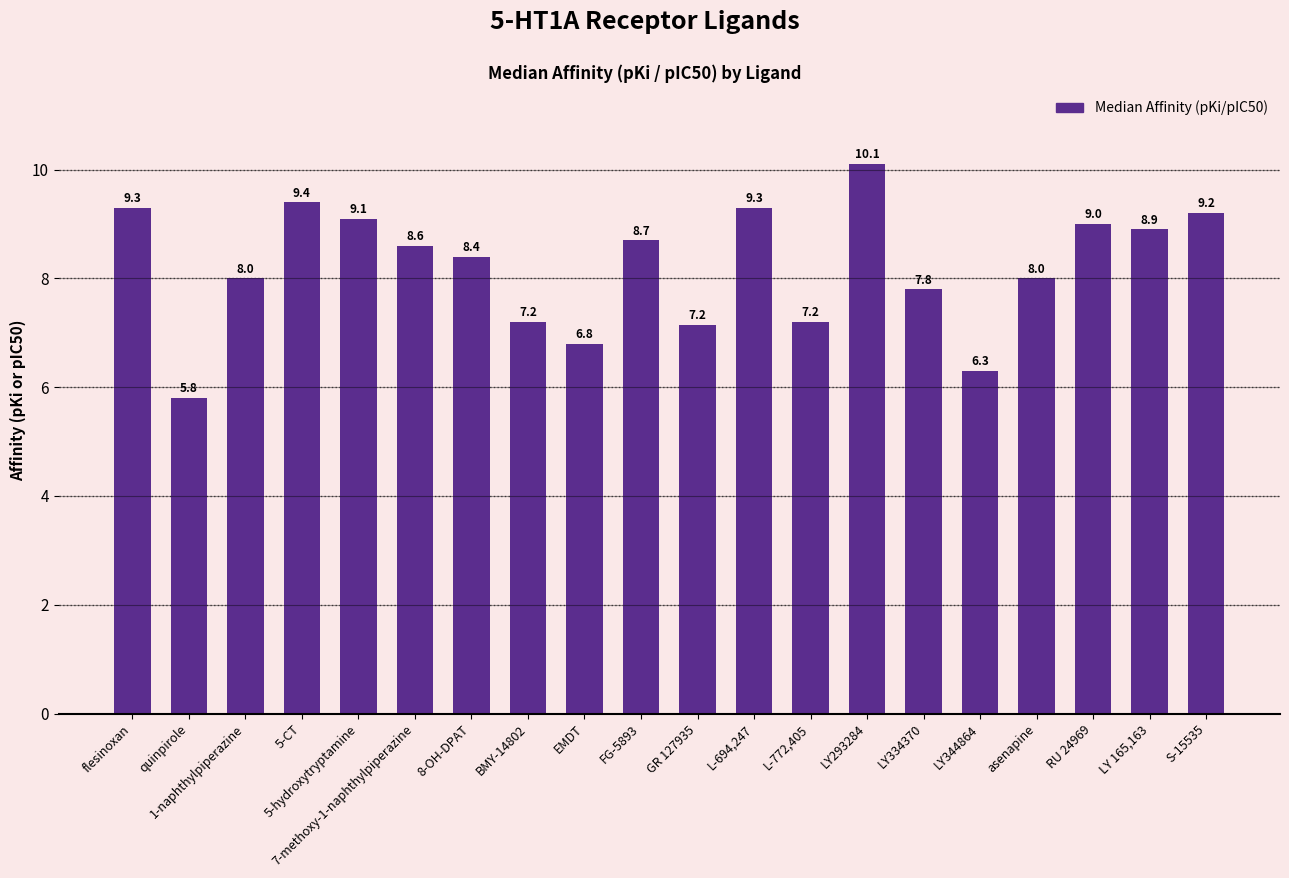

What is the label of the 7th bar from the right?

LY293284